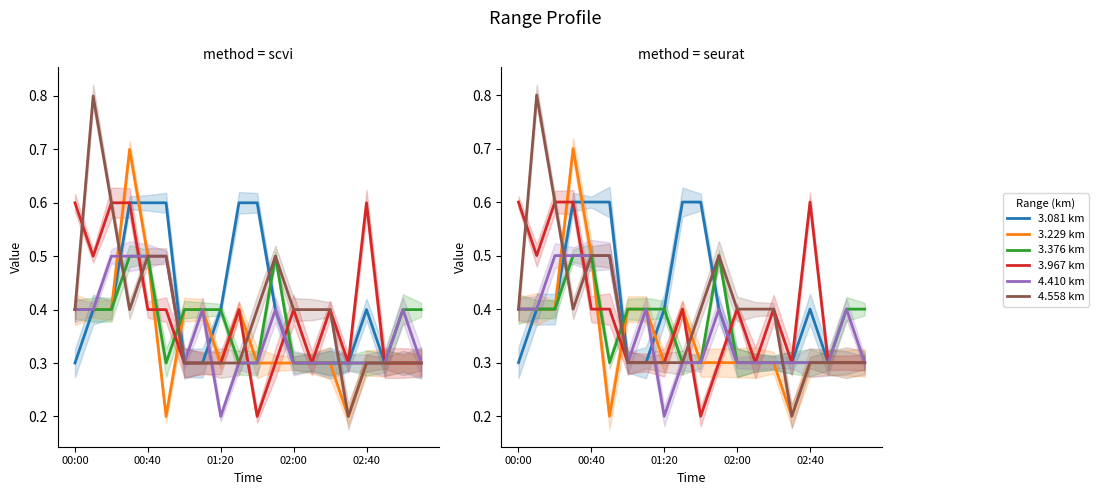

In 3.376 km, how many points are lower than both neighbors (excluding endpoints)?

1